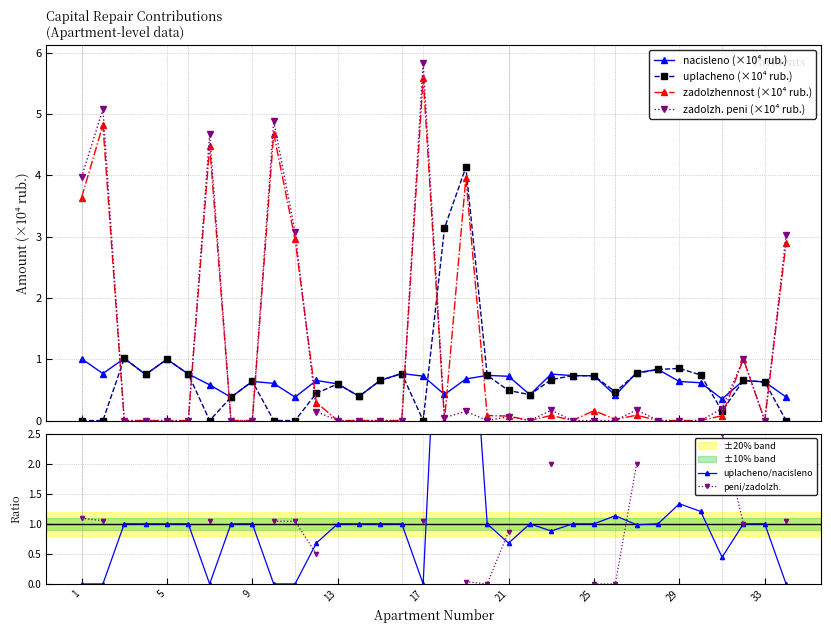

What is the highest value of the zadolzh. peni (×10⁴ rub.) series?

5.8